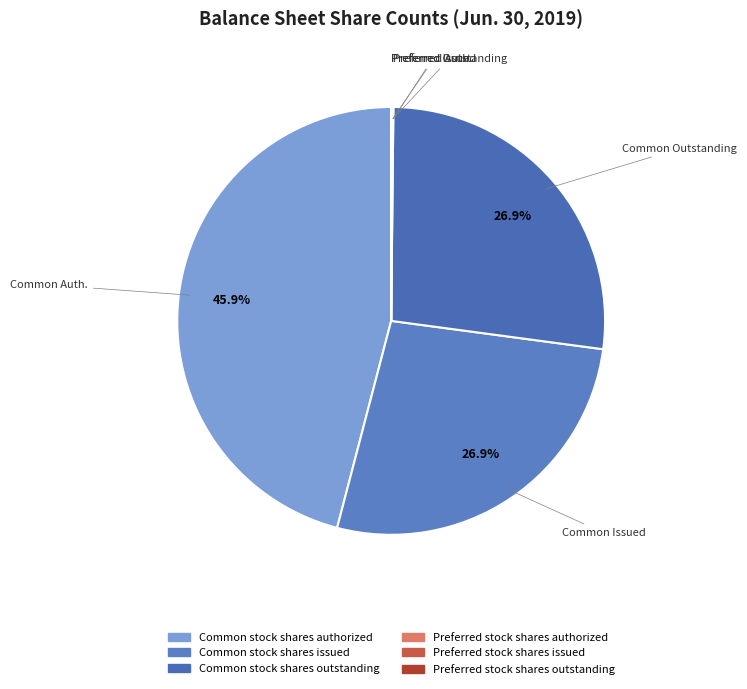

Count the number of slices in the pie.

6